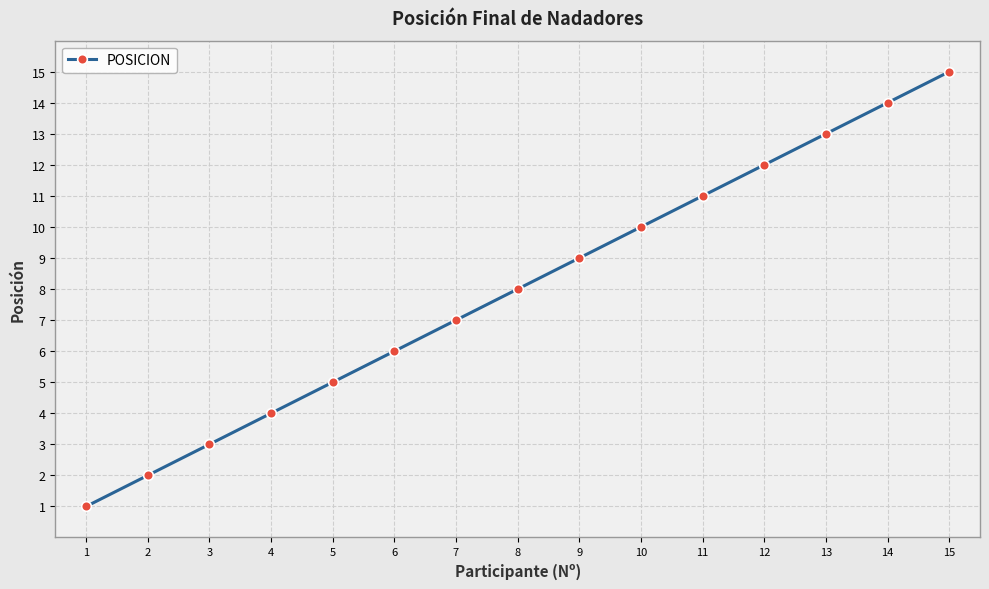

At which label is the value closest to 8?

8